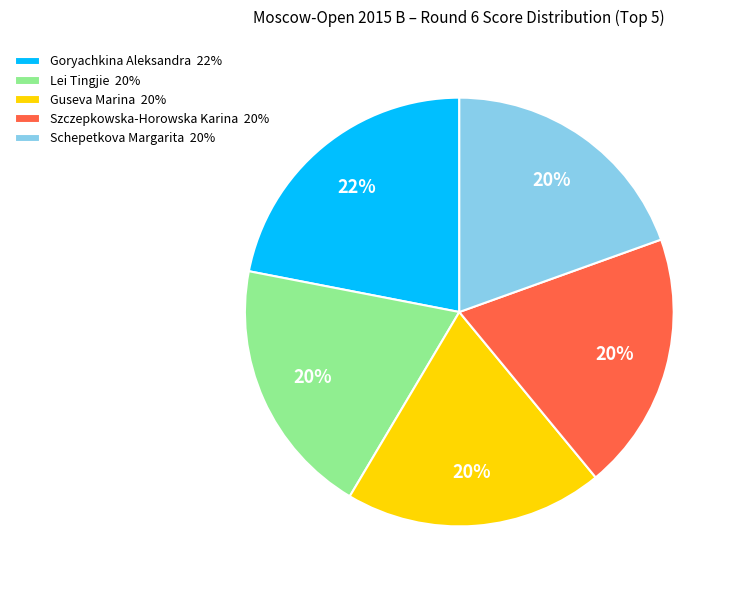

The Guseva Marina slice represents 20% of the pie. True or false?

True